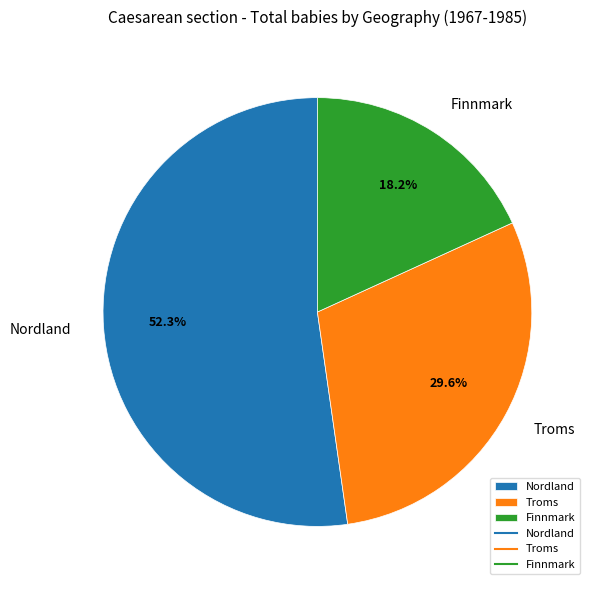

Which category has the smallest portion of the pie?

Finnmark